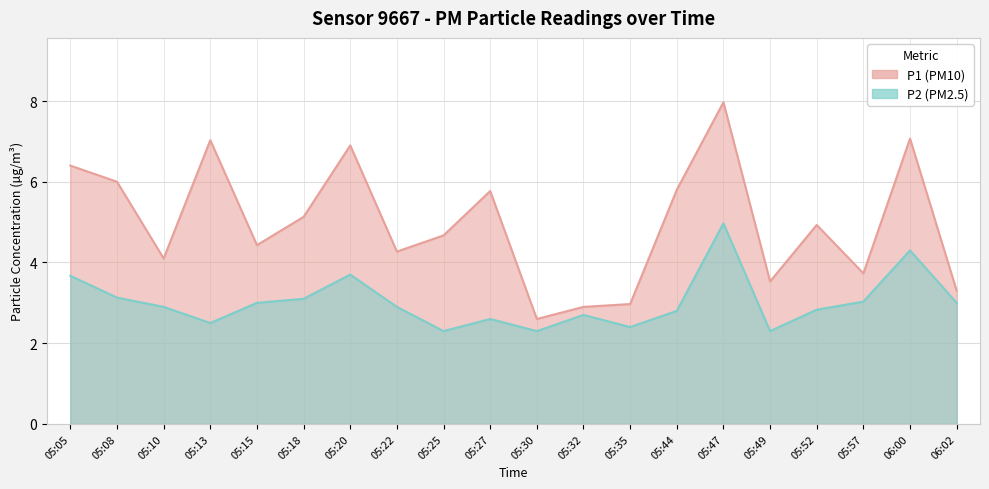

At which category is the sum across all series the highest?

05:47